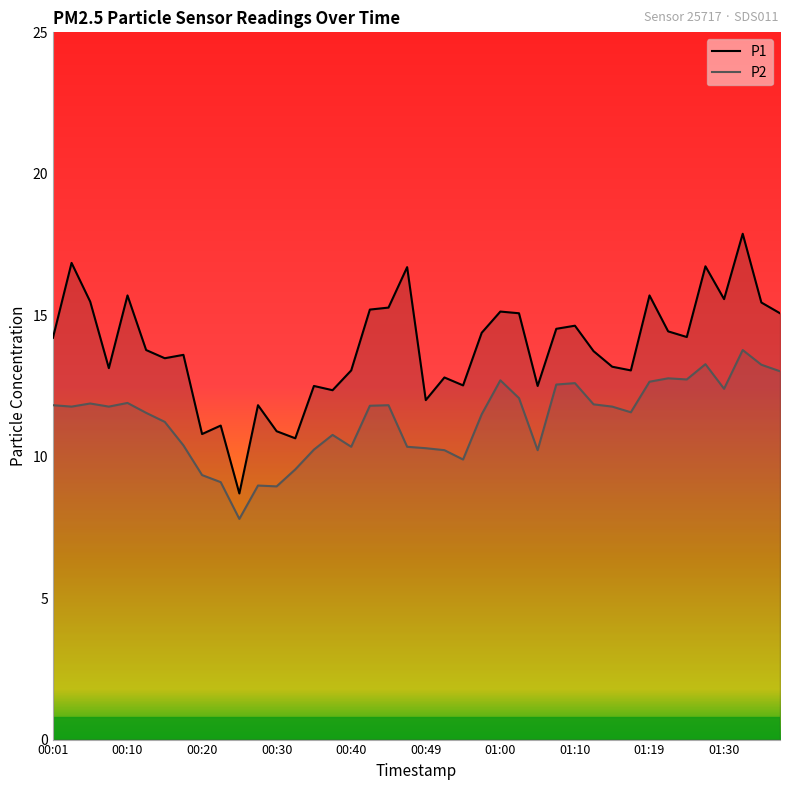

True or false: P1 has a value of 15.2 at 17.

True